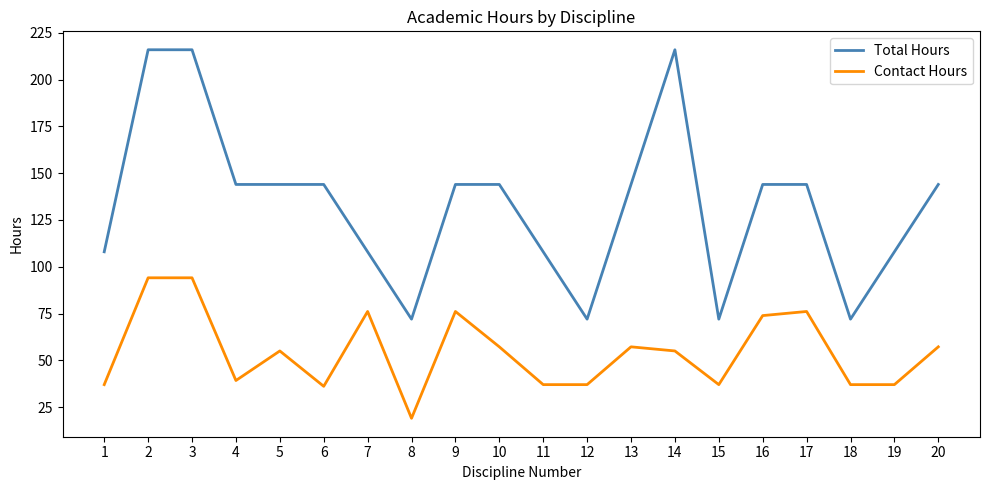

True or false: Contact Hours and Total Hours intersect in this chart.

False